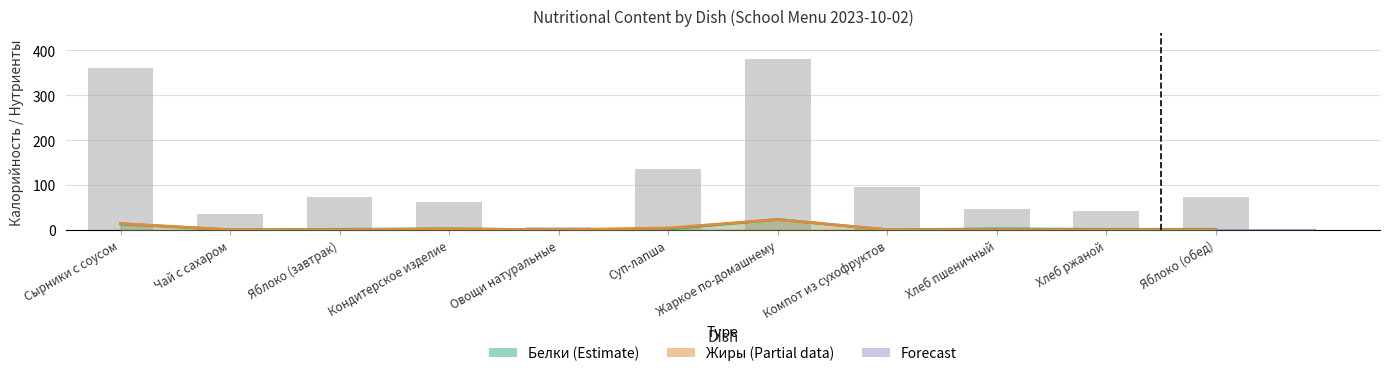

Reading left to right, transcribe all the data shown in this chart.

Калорийность: Сырники с соусом=360	Чай с сахаром=36	Яблоко (завтрак)=72	Кондитерское изделие=63	Овощи натуральные=6	Суп-лапша=136	Жаркое по-домашнему=381	Компот из сухофруктов=96	Хлеб пшеничный=46	Хлеб ржаной=42	Яблоко (обед)=72
Белки: Сырники с соусом=13	Чай с сахаром=0	Яблоко (завтрак)=1	Кондитерское изделие=2	Овощи натуральные=0	Суп-лапша=2	Жаркое по-домашнему=23	Компот из сухофруктов=0	Хлеб пшеничный=2	Хлеб ржаной=1	Яблоко (обед)=1
Жиры: Сырники с соусом=14	Чай с сахаром=0	Яблоко (завтрак)=0	Кондитерское изделие=2	Овощи натуральные=0	Суп-лапша=4	Жаркое по-домашнему=23	Компот из сухофруктов=0	Хлеб пшеничный=0	Хлеб ржаной=0	Яблоко (обед)=0